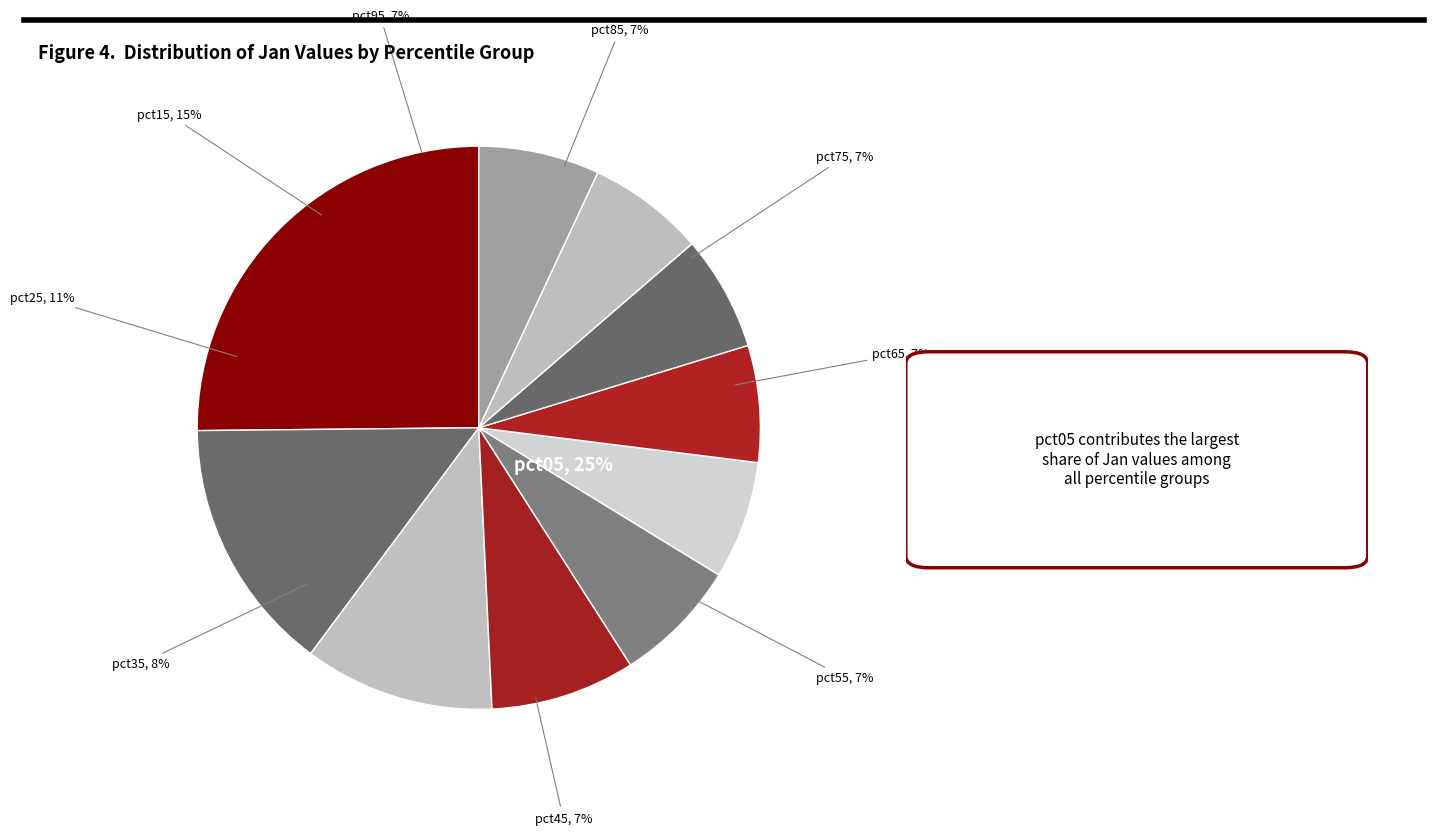

Rank the categories by value from highest to lowest.

pct05, pct15, pct25, pct35, pct45, pct95, pct55, pct85, pct65, pct75